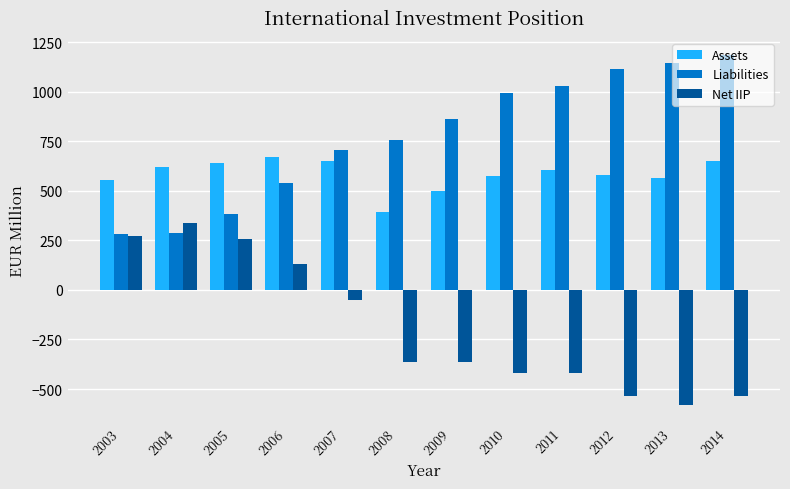

At 2014, list the series in order from smallest to largest.

Net IIP, Assets, Liabilities